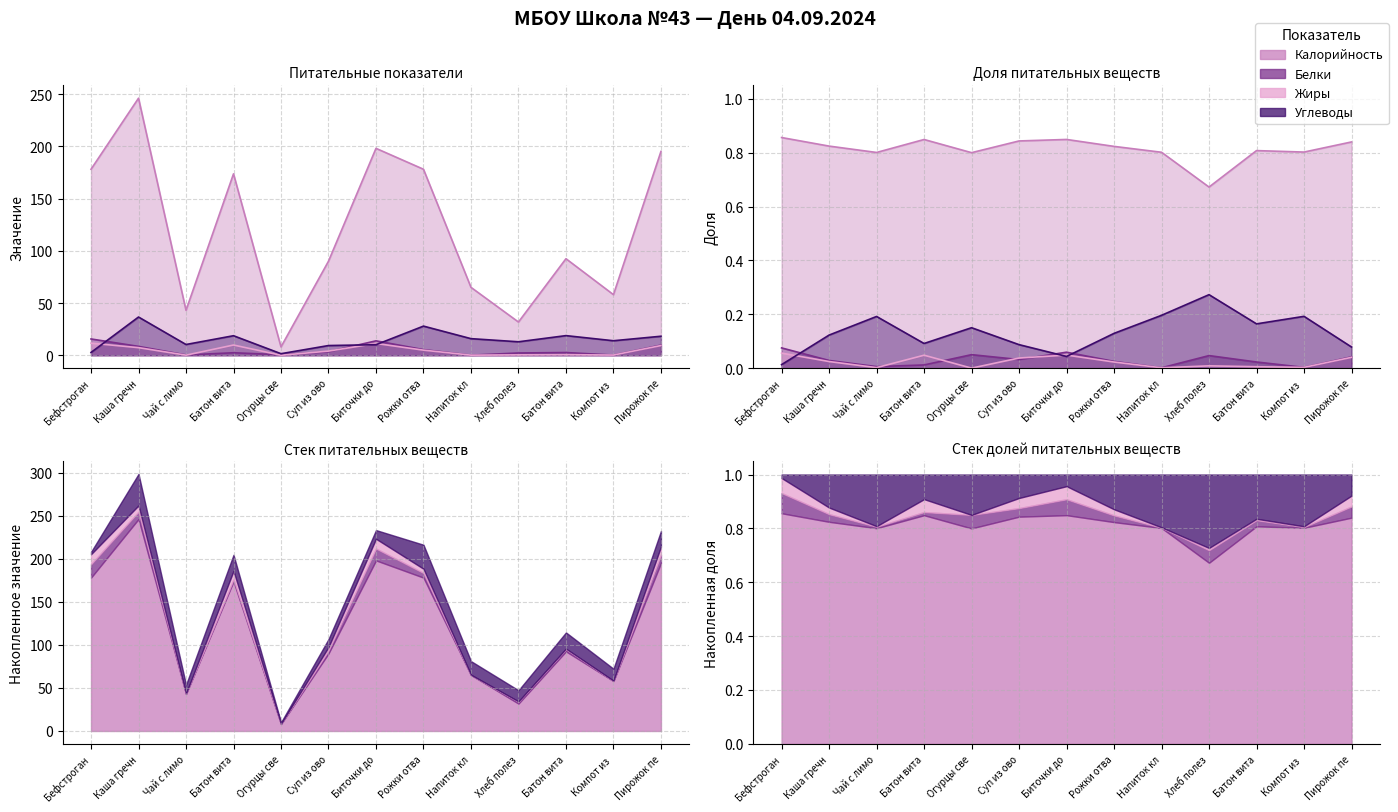

Is it true that Углеводы equals 12.9 at Хлеб полез?

True